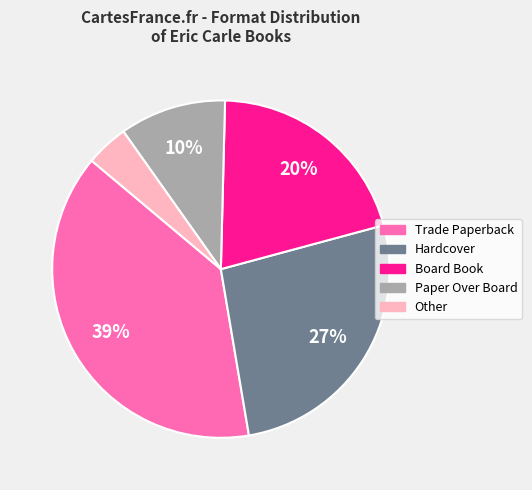

How many slices are in this pie chart?

5